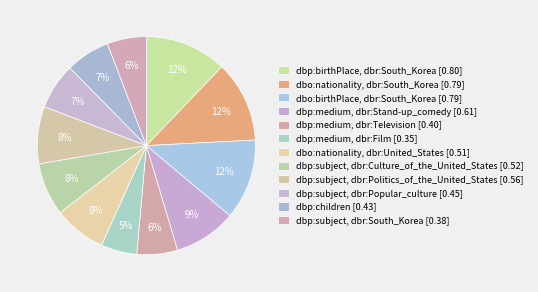

The dbo:nationality, dbr:South_Korea slice represents 12% of the pie. True or false?

True